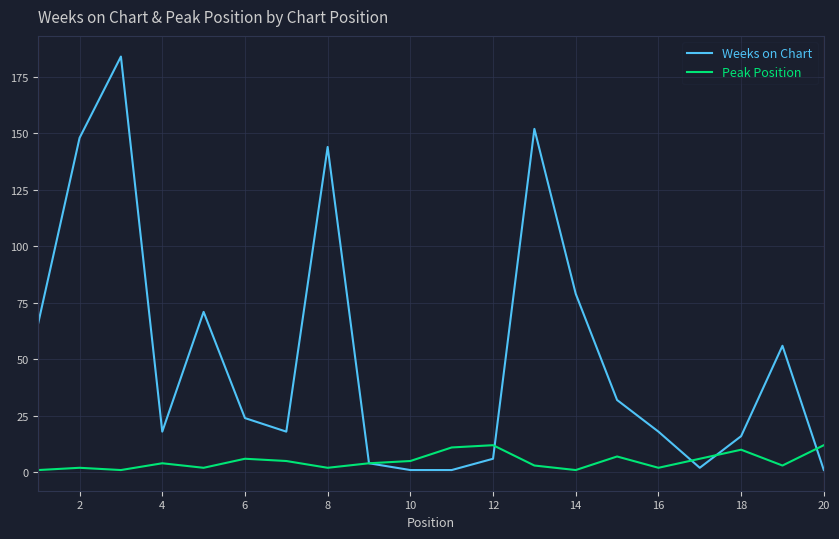

Which series has the largest total across all categories?

Weeks on Chart